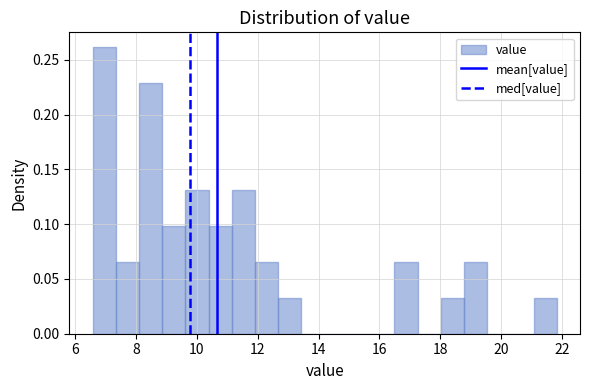

Around what value on the x-axis is the tallest bar? Give the approximate position of its centre, as read against the axis.

7.0